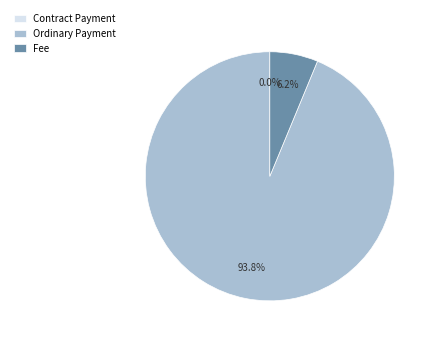

The Contract Payment slice represents 0% of the pie. True or false?

True